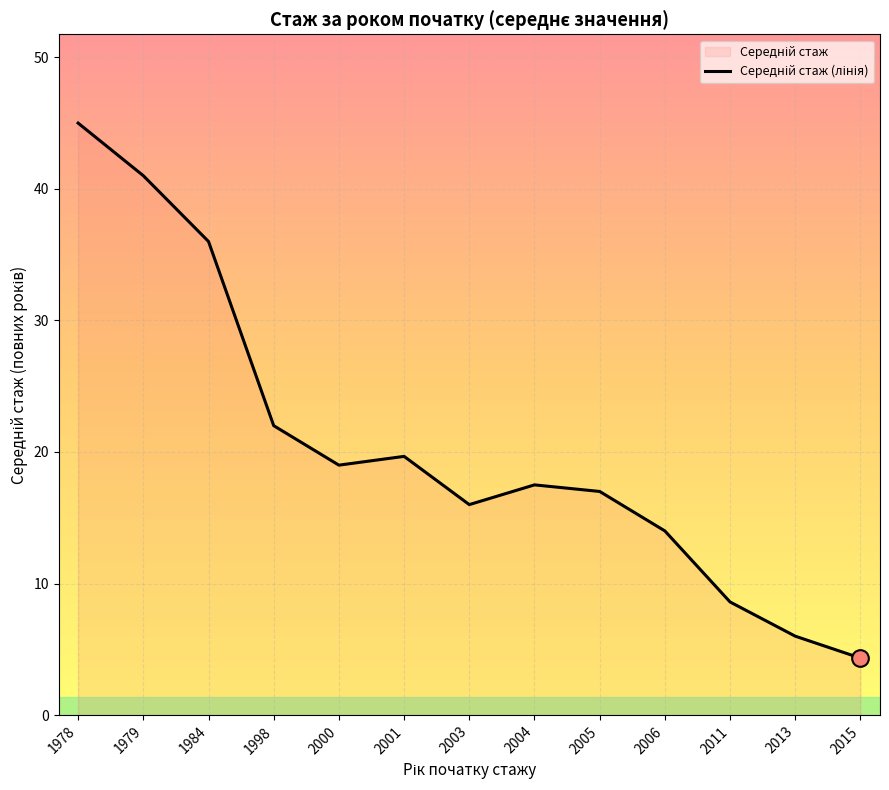

How many categories are shown in the chart?

13